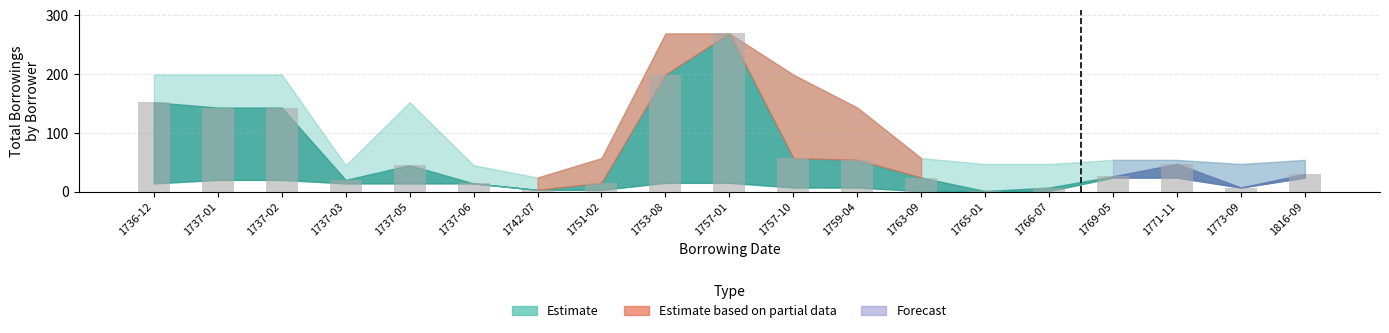

What is the change in value from 1736-12 to 1737-01?

-9